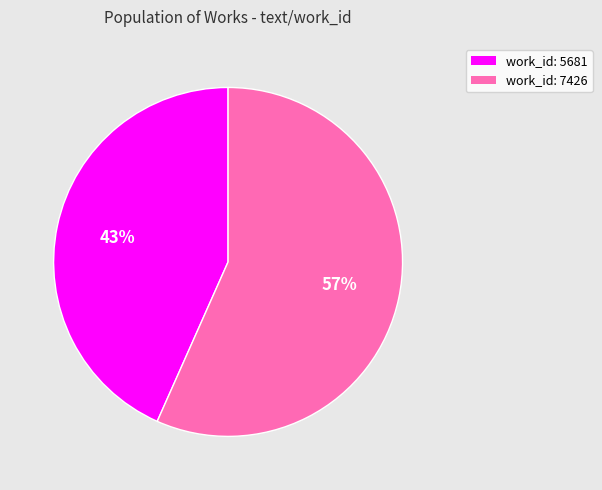

Count the number of slices in the pie.

2